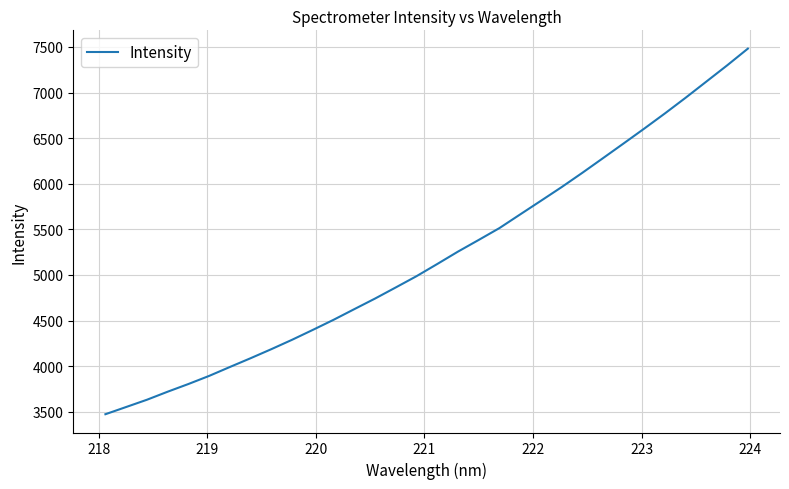

True or false: the data has more than 1 interior local peaks.

False